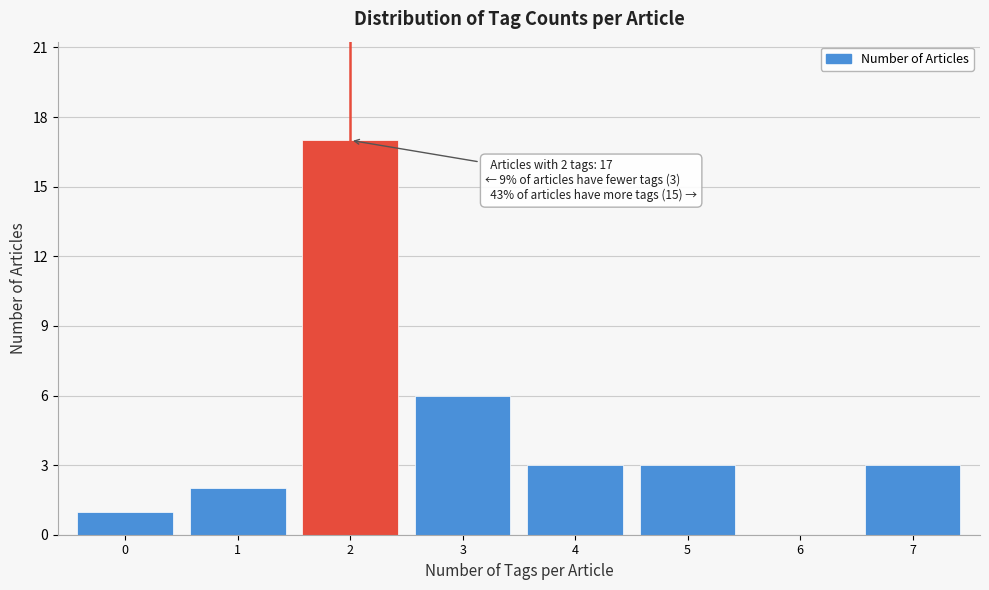

Reading left to right, transcribe all the data shown in this chart.

0=1	1=2	2=17	3=6	4=3	5=3	6=0	7=3